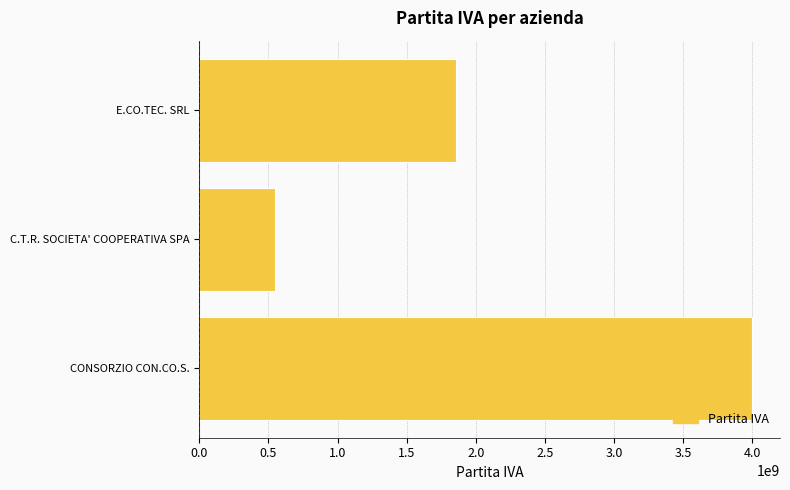

At which label is the value closest to 2275265405?

E.CO.TEC. SRL